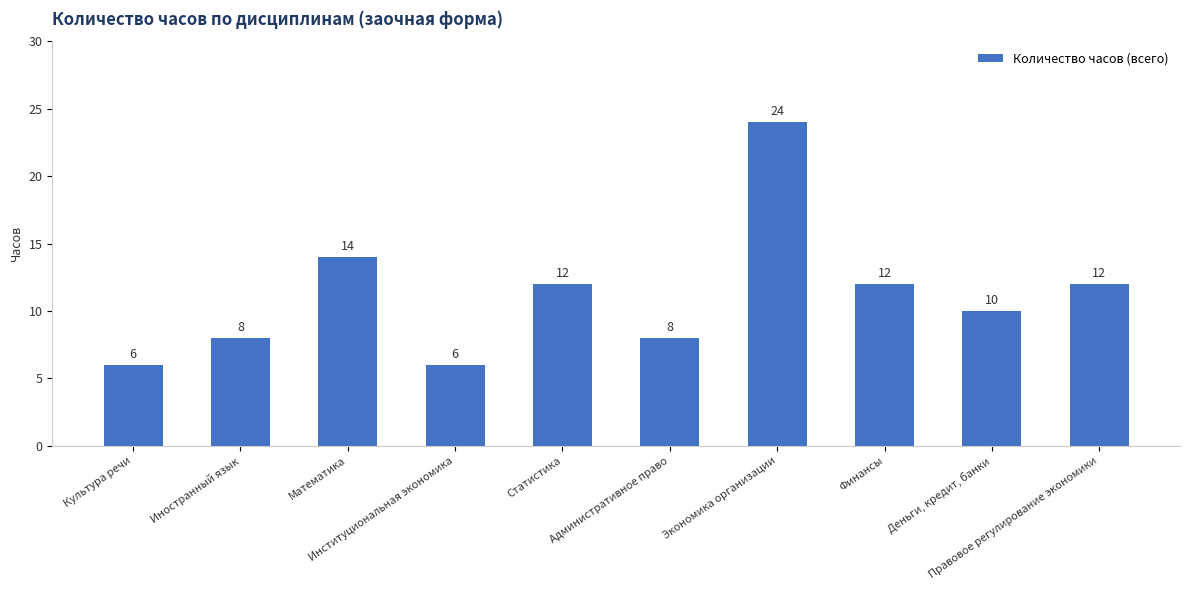

How many data points are less than 12?

5